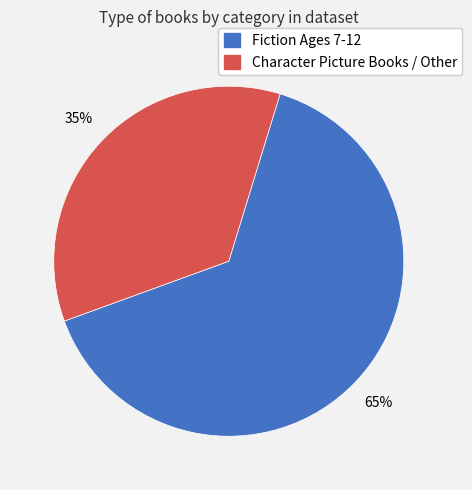

Is there any slice that represents more than half of the pie?

Yes